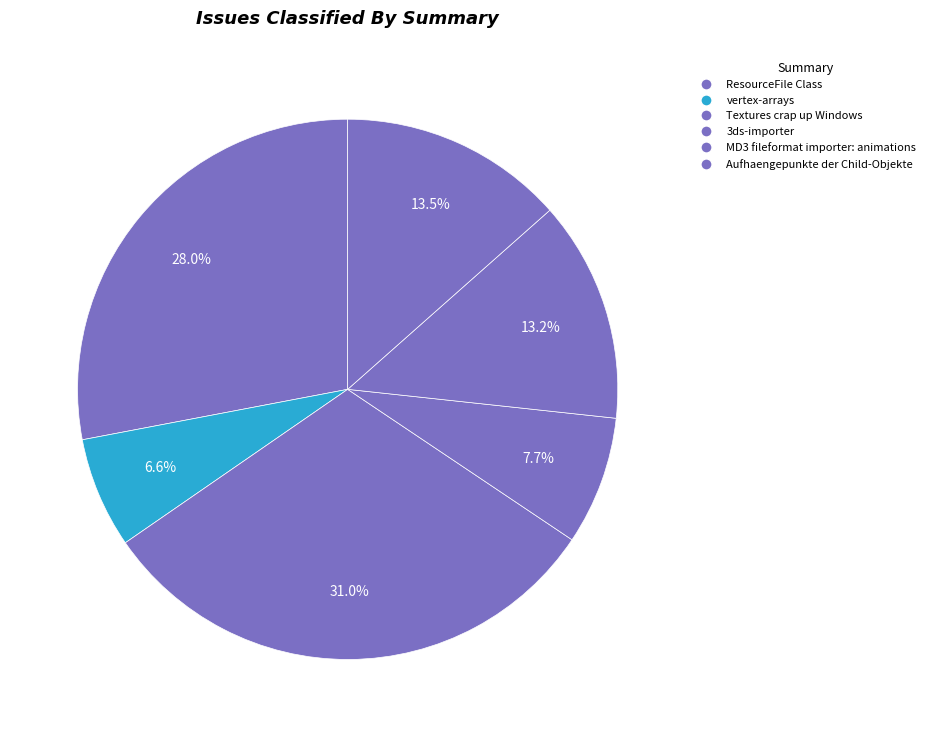

Between MD3 fileformat importer: animations and Textures crap up Windows, which is larger?

Textures crap up Windows